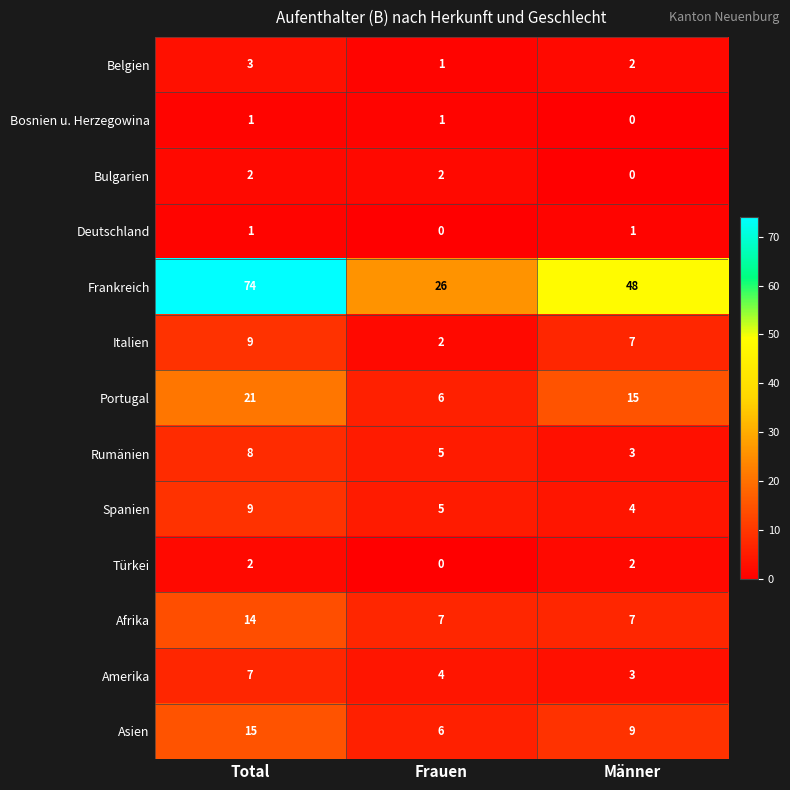

At which category is the sum across all series the highest?

Total